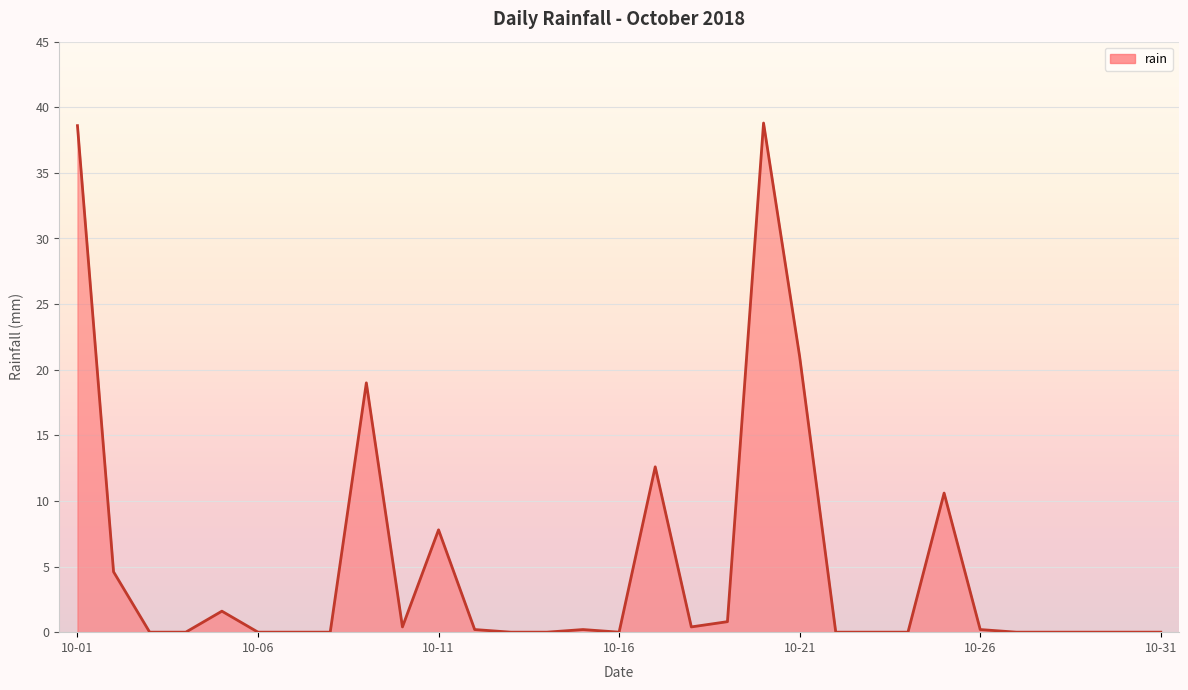

What is the difference between the maximum and minimum values?

38.8